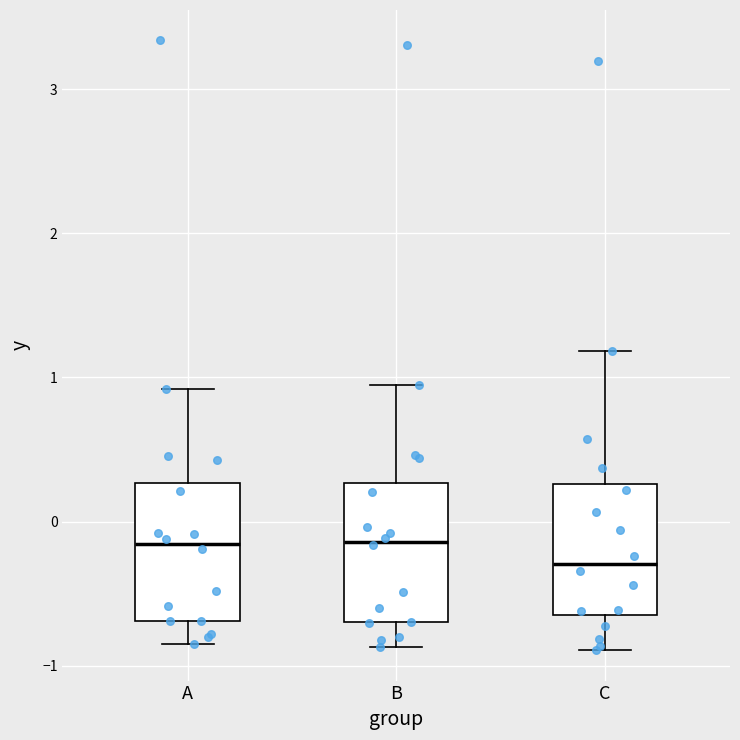

Which box has the lowest median line?

C